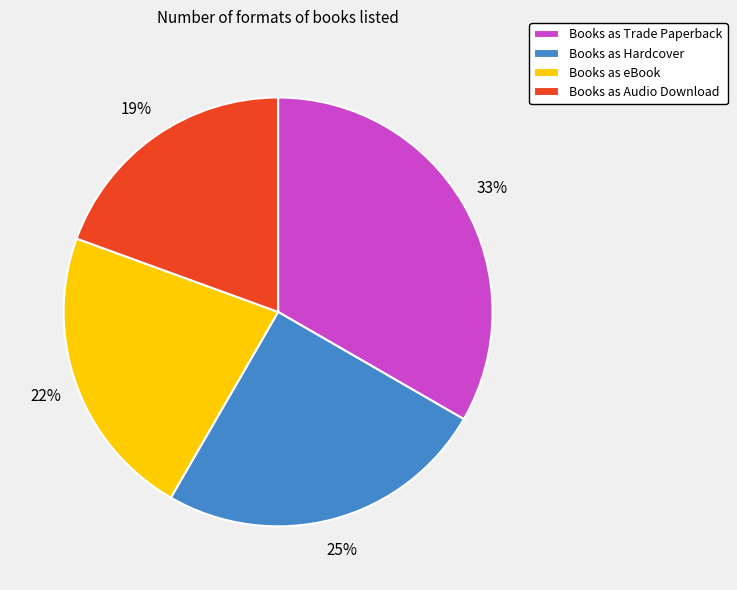

What percentage is the Books as Audio Download slice, to the nearest percent?

19%